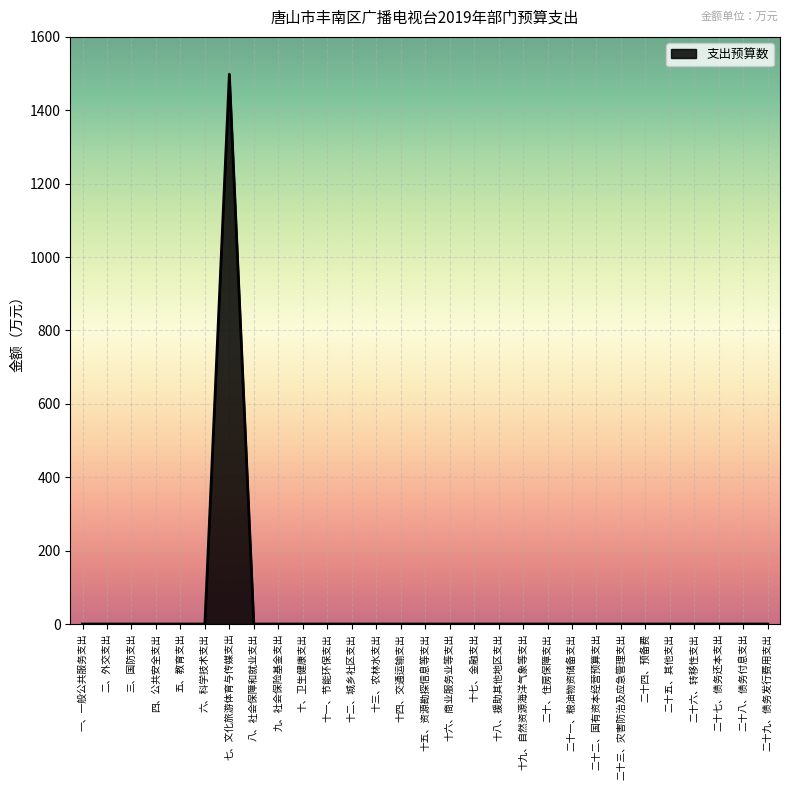

At which category does the chart reach its peak across all series?

七、文化旅游体育与传媒支出